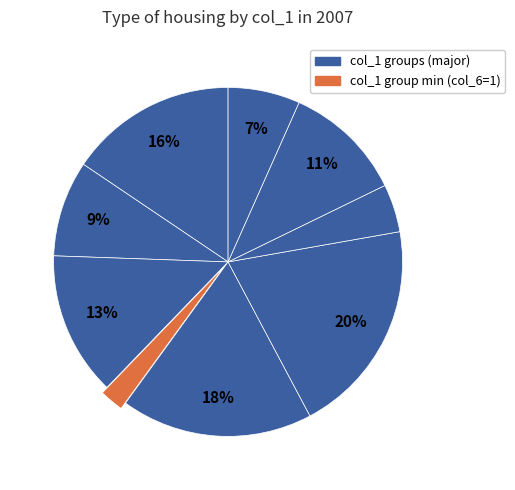

How many slices are in this pie chart?

9